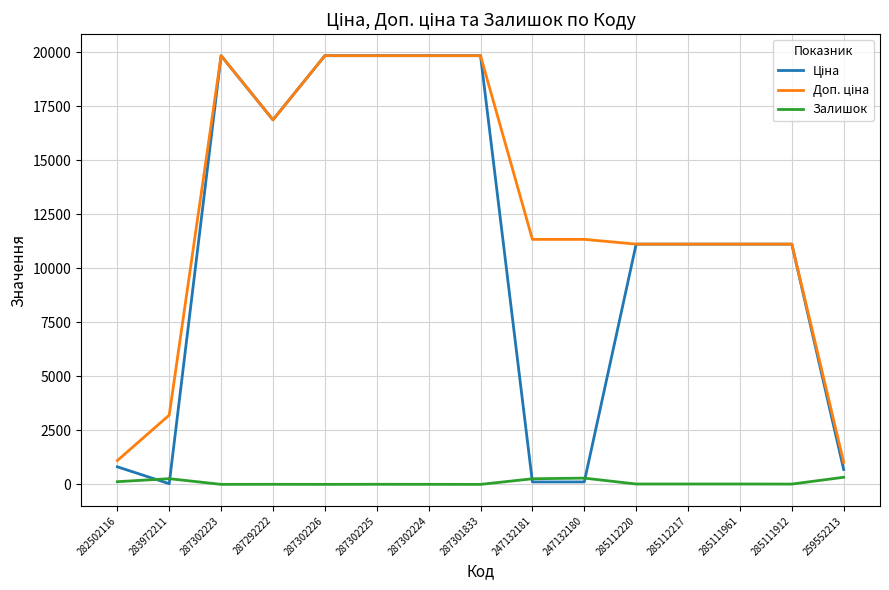

What is the difference between the maximum and minimum values in the Залишок series?

330.0